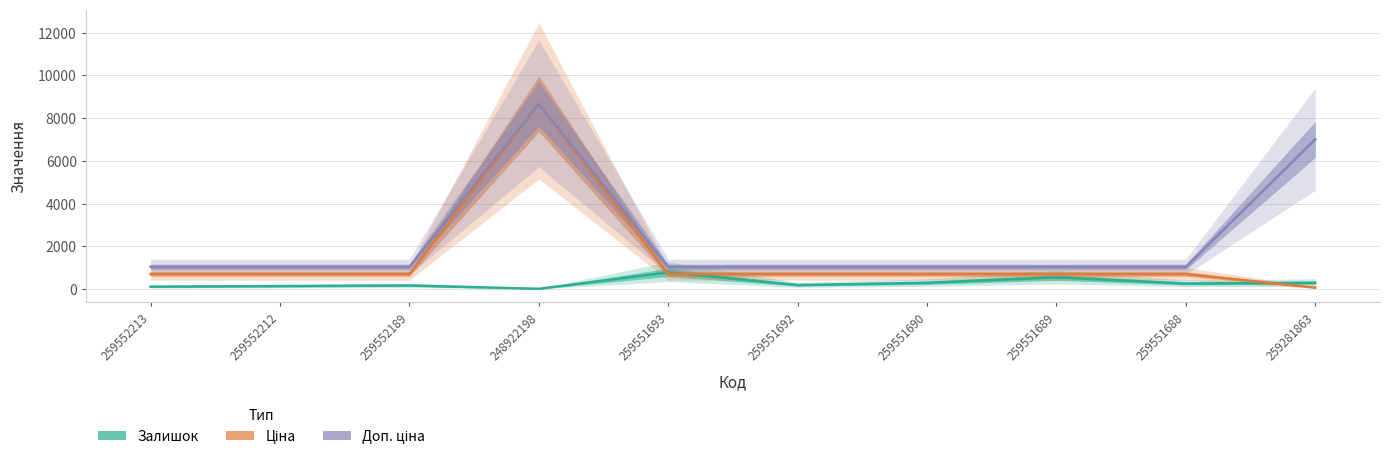

What position from the right is 259551690?

4